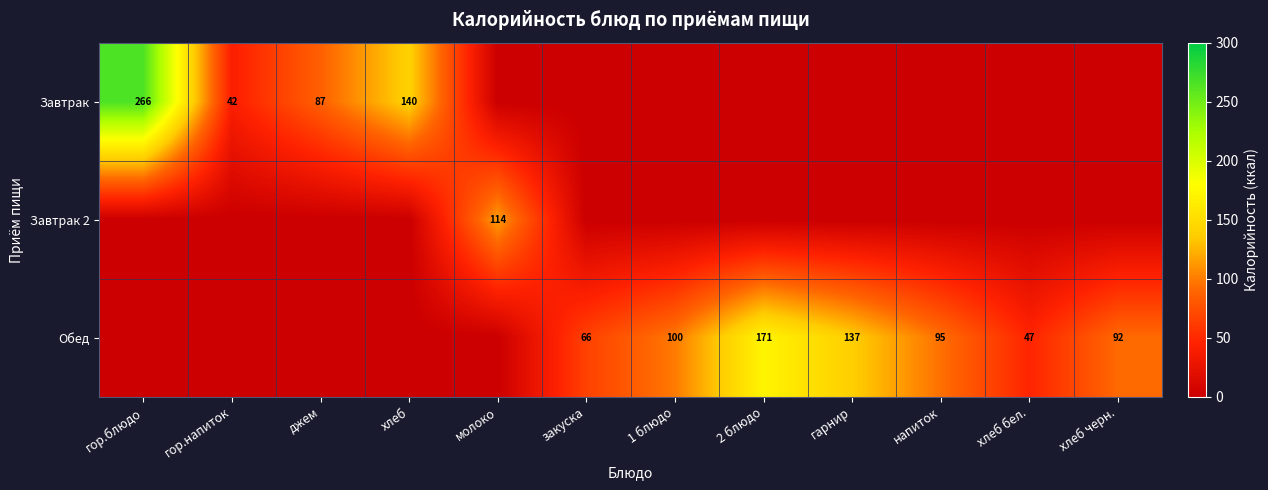

The Завтрак series shows 167.4 at гор.блюдо. True or false?

False